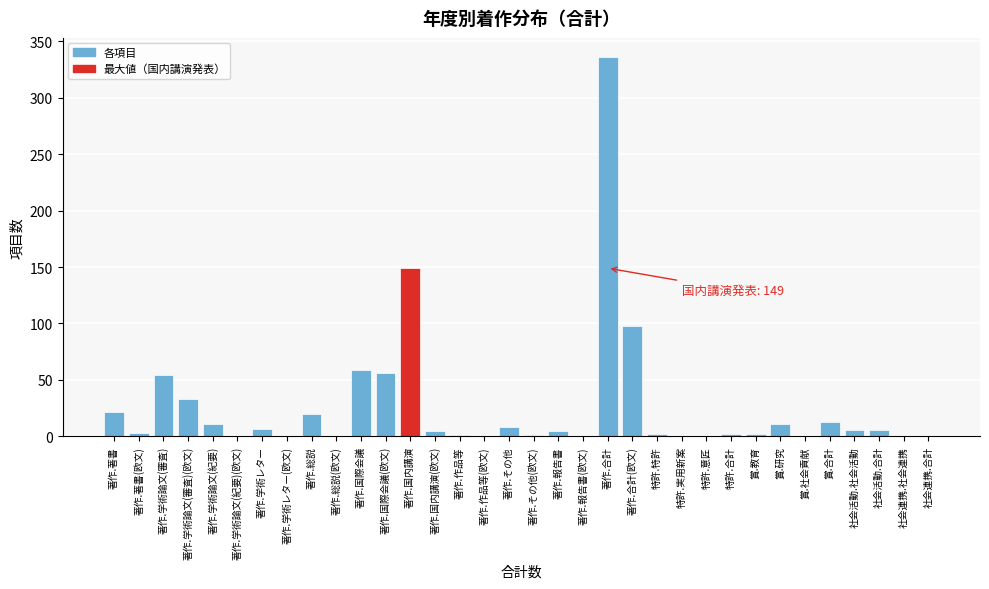

Between 賞.合計 and 著作.合計, which is larger?

著作.合計